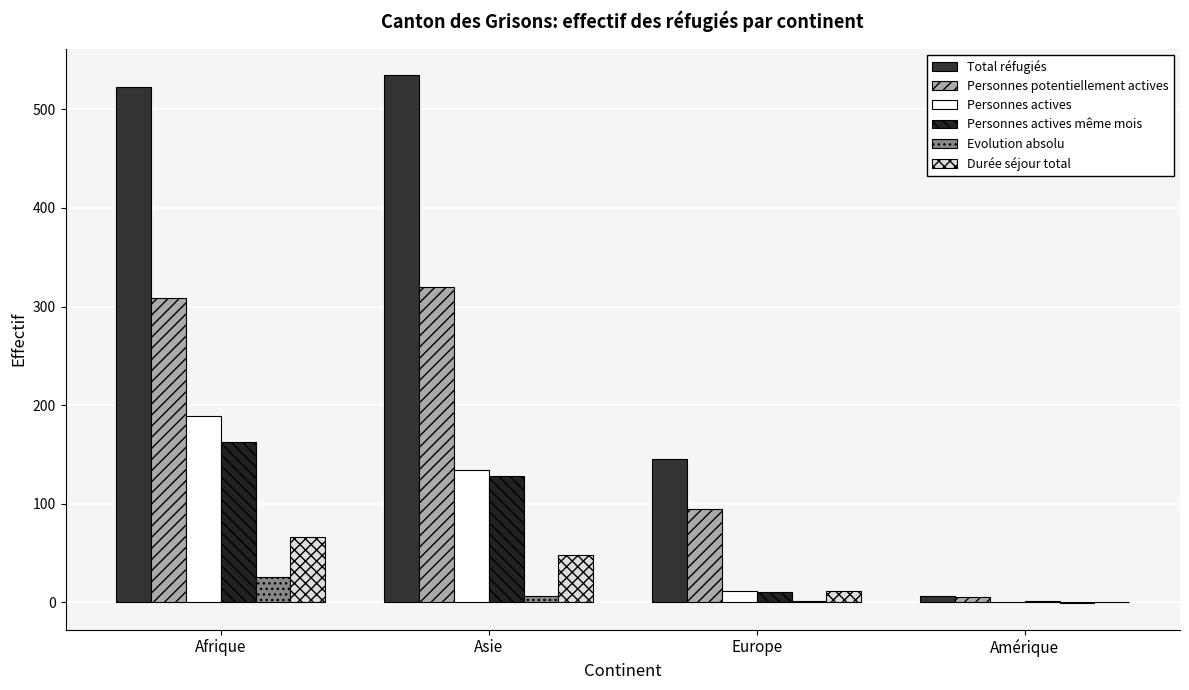

What position from the left is Amérique?

4